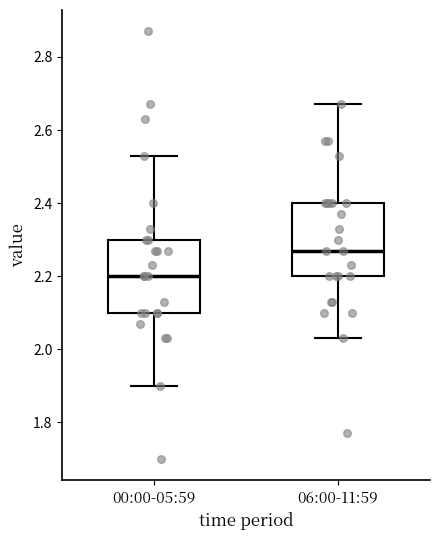

Which box has the highest median line?

06:00-11:59